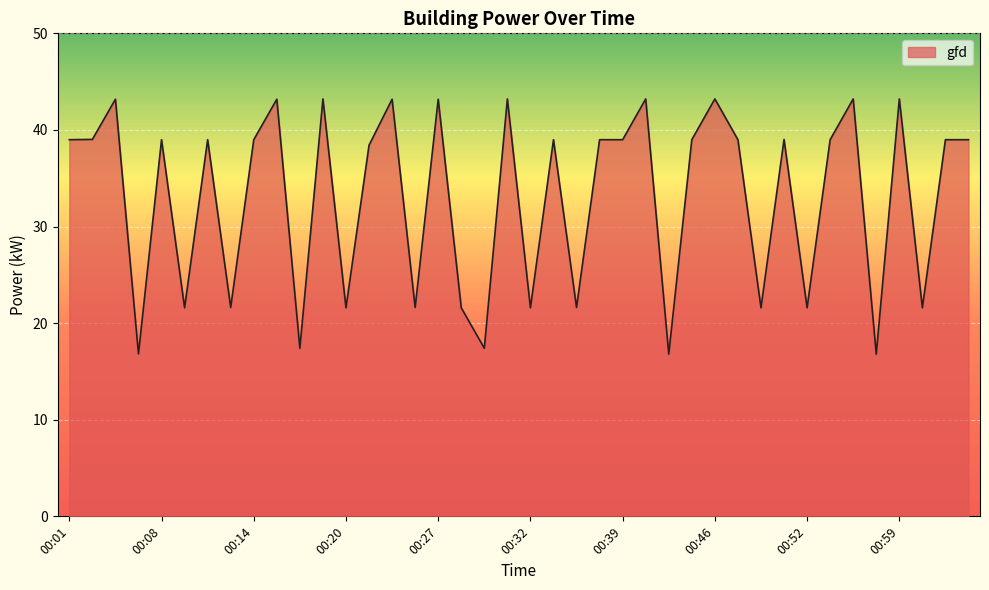

What is the smallest value displayed?

16.8